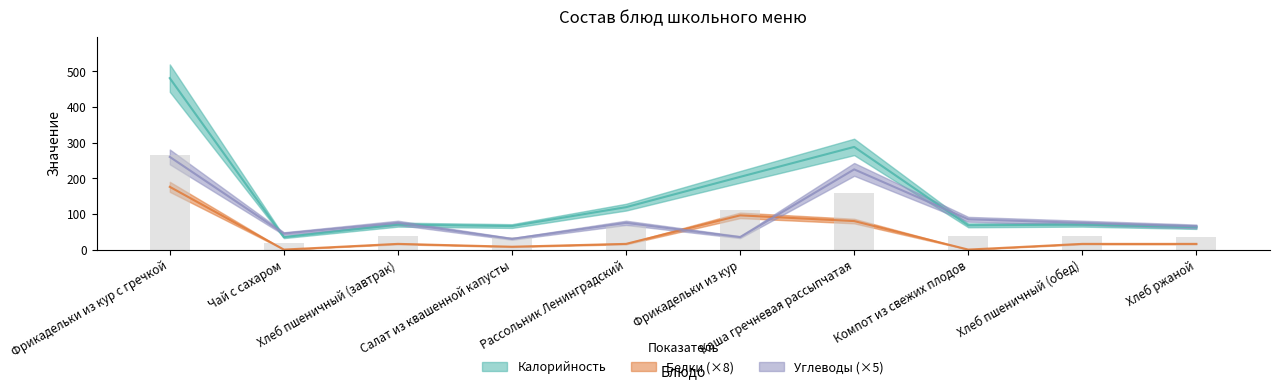

What is the label of the 1st bar from the left?

Фрикадельки из кур с гречкой